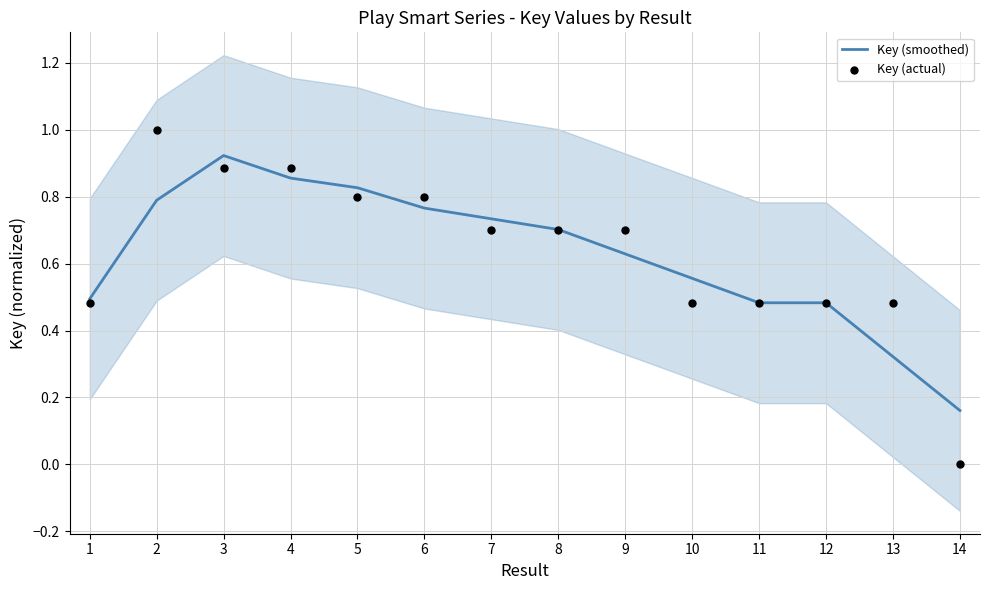

Which series reaches the maximum Y coordinate?

Key (actual)